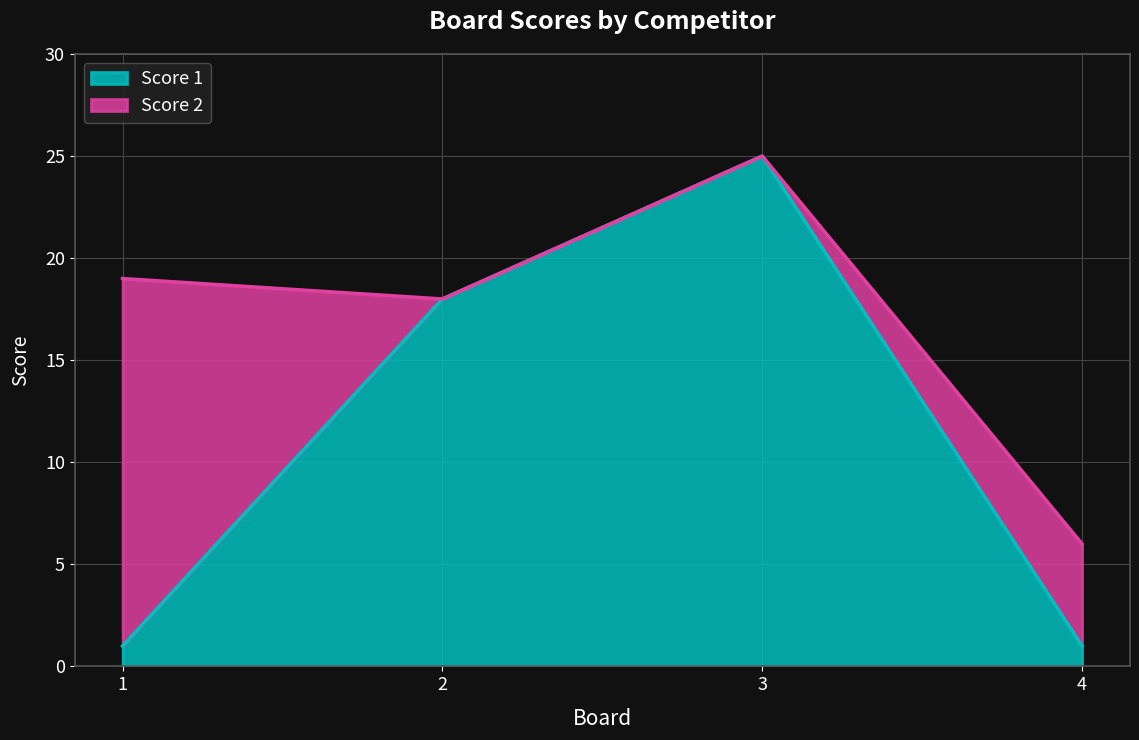

Which has a higher value, 3 or 1?

3